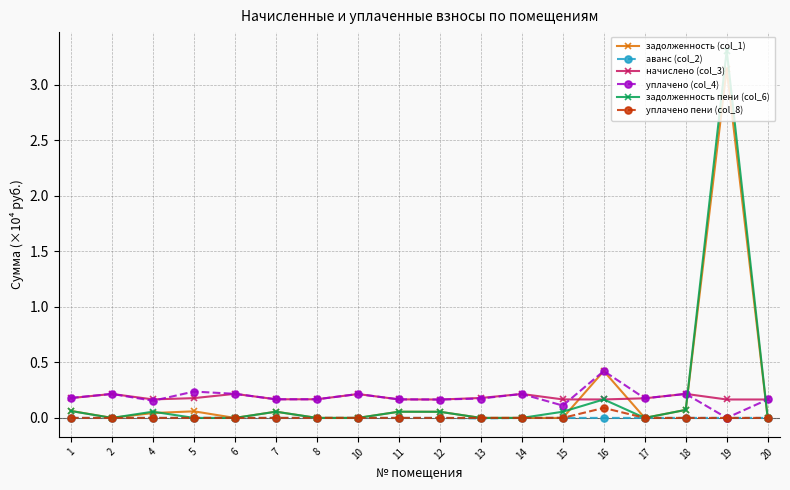

Which category has the highest value across all series?

19